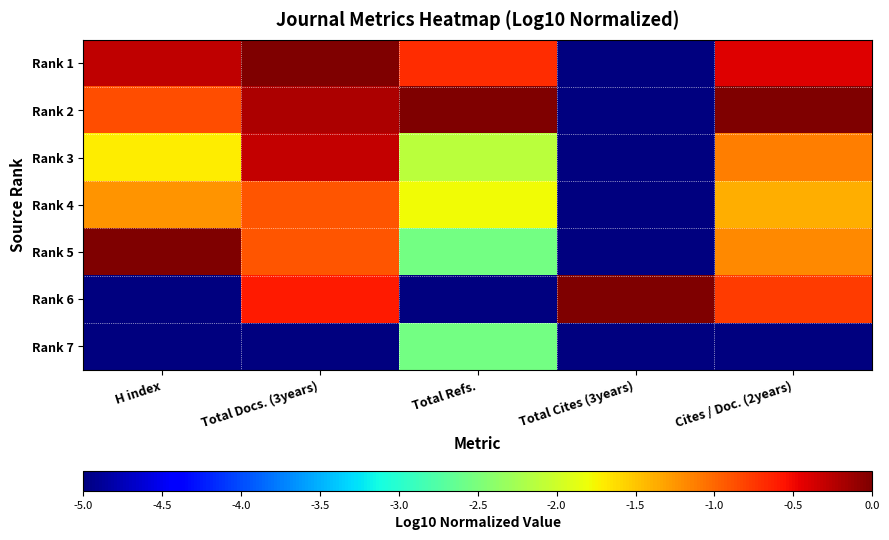

At which category is the sum across all series the highest?

Total Docs. (3years)